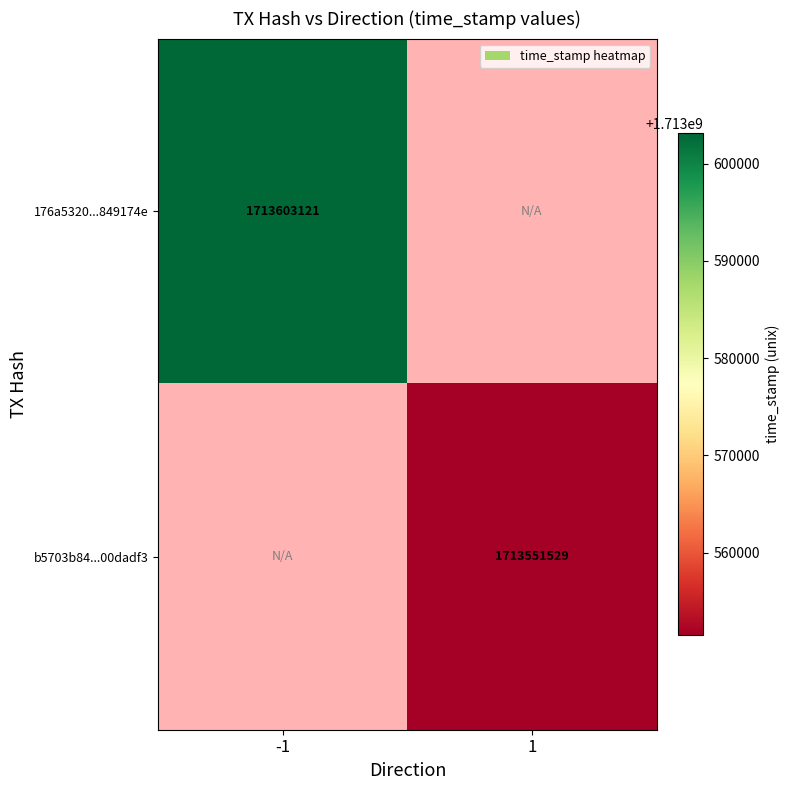

What is the minimum value shown in the chart?

1713551529.0